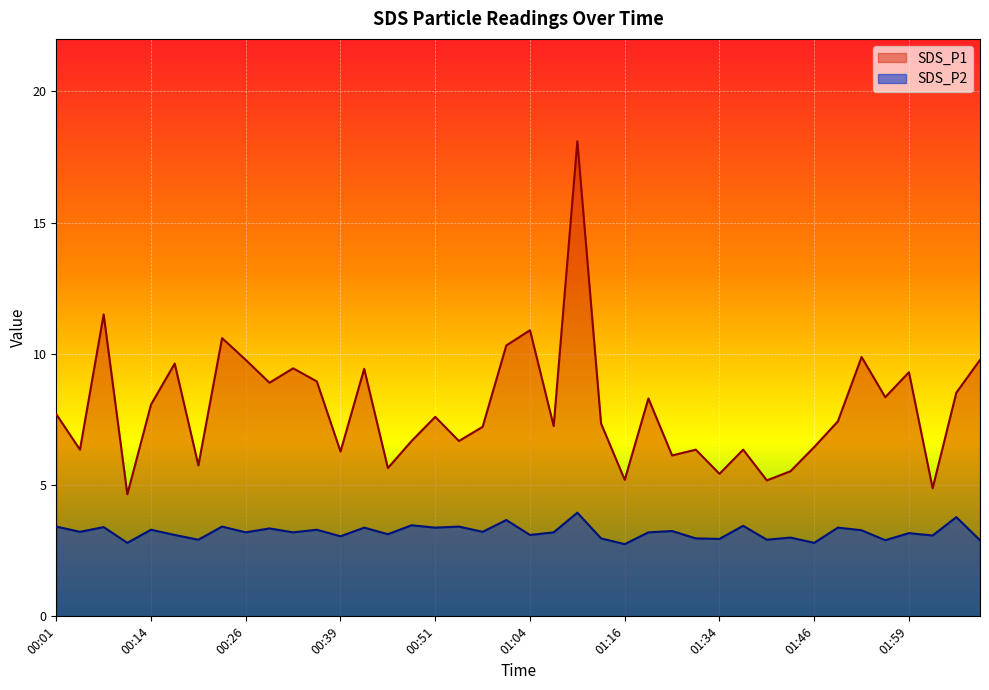

The value of SDS_P2 at 00:14 is 1.3. True or false?

False